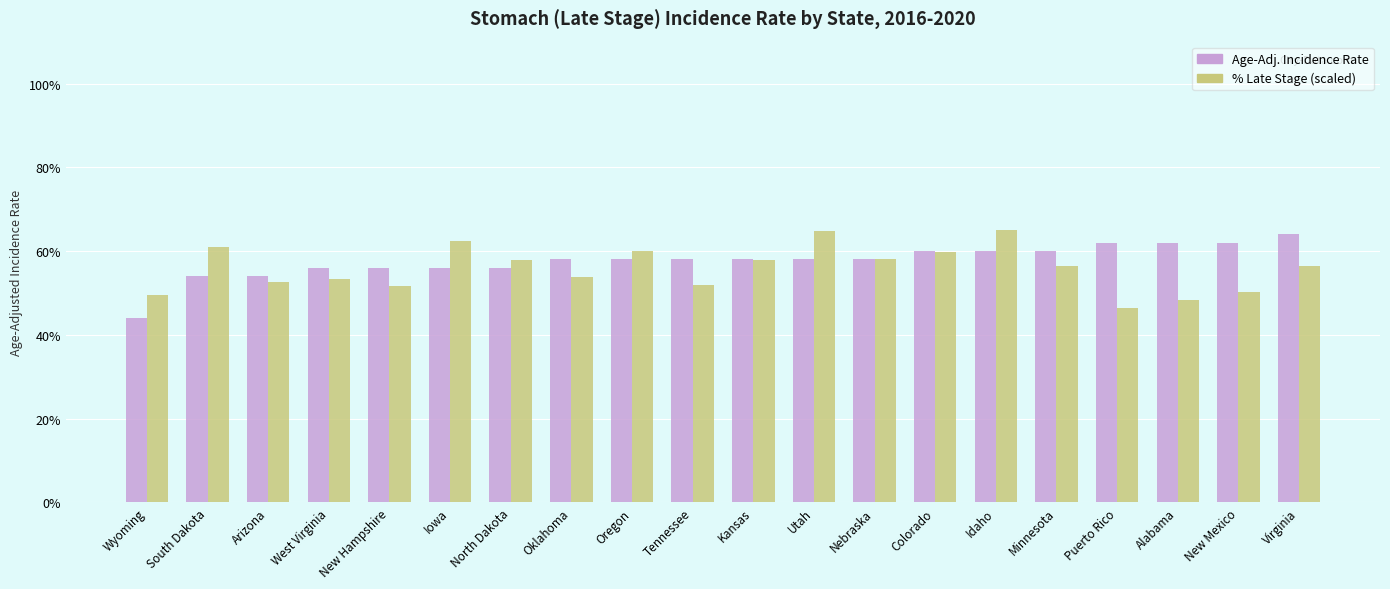

Reading left to right, what are all the values shown in this chart?

Age-Adj. Rate: Wyoming=2.2	South Dakota=2.7	Arizona=2.7	West Virginia=2.8	New Hampshire=2.8	Iowa=2.8	North Dakota=2.8	Oklahoma=2.9	Oregon=2.9	Tennessee=2.9	Kansas=2.9	Utah=2.9	Nebraska=2.9	Colorado=3.0	Idaho=3.0	Minnesota=3.0	Puerto Rico=3.1	Alabama=3.1	New Mexico=3.1	Virginia=3.2
% Late Stage (÷20): Wyoming=2.5	South Dakota=3.0	Arizona=2.6	West Virginia=2.7	New Hampshire=2.6	Iowa=3.1	North Dakota=2.9	Oklahoma=2.7	Oregon=3.0	Tennessee=2.6	Kansas=2.9	Utah=3.2	Nebraska=2.9	Colorado=3.0	Idaho=3.3	Minnesota=2.8	Puerto Rico=2.3	Alabama=2.4	New Mexico=2.5	Virginia=2.8